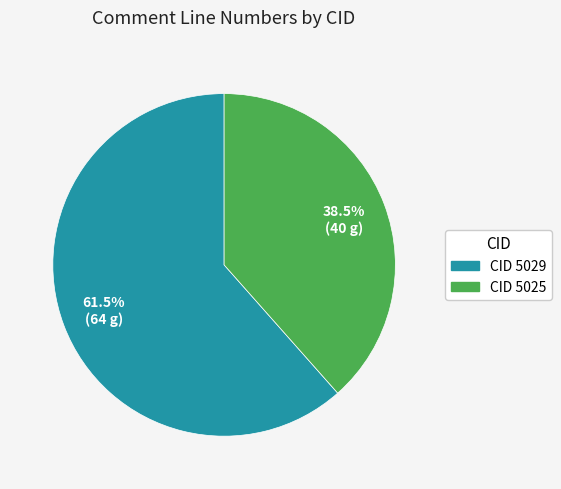

Does any single category account for the majority?

Yes